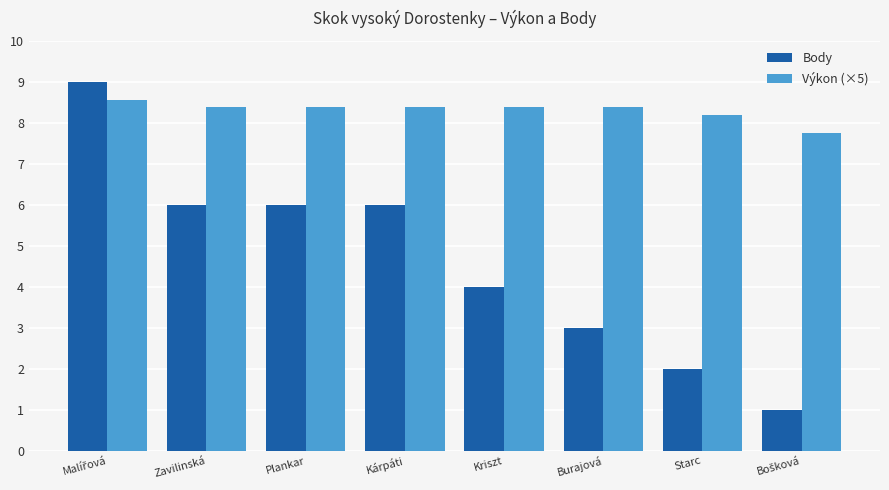

What is the average value of the Body series?

4.6